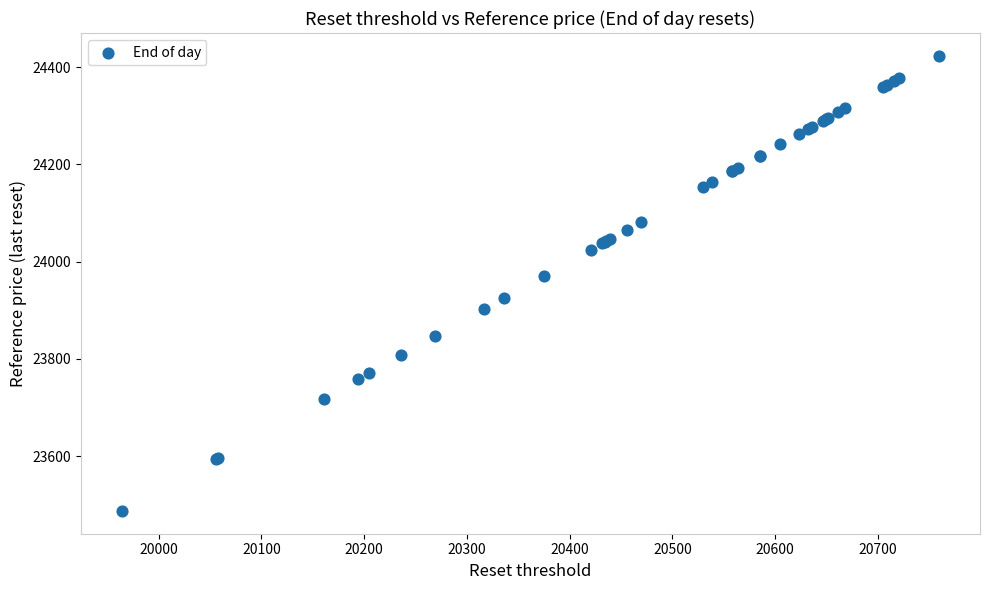

What Y value in the scatter plot is closest to 23955?

23970.4